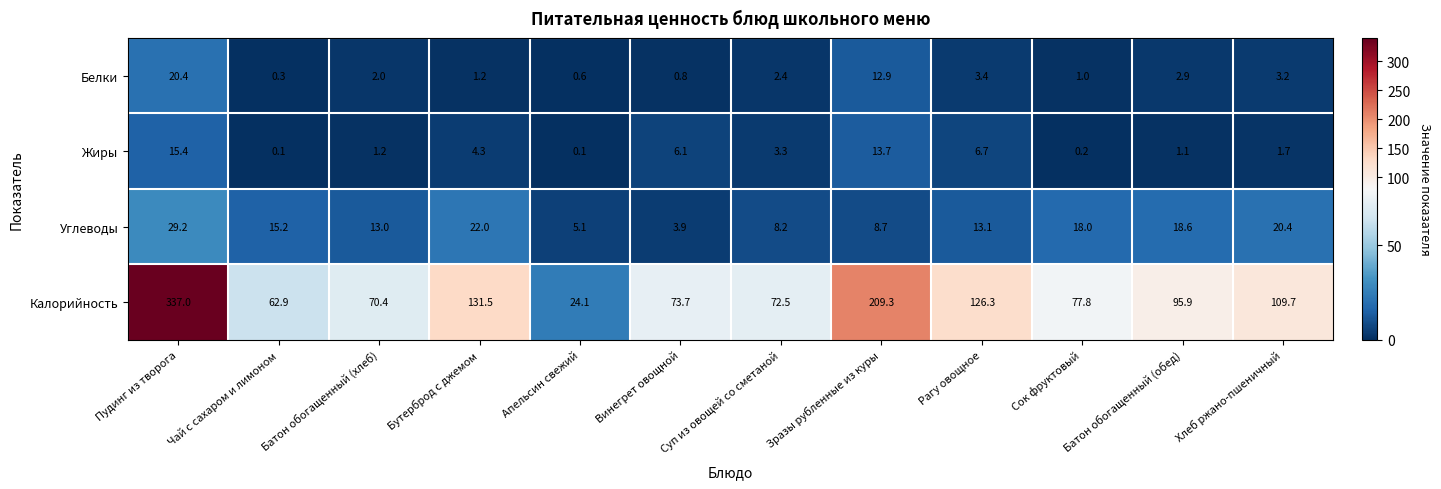

How many data points does each series have?

12